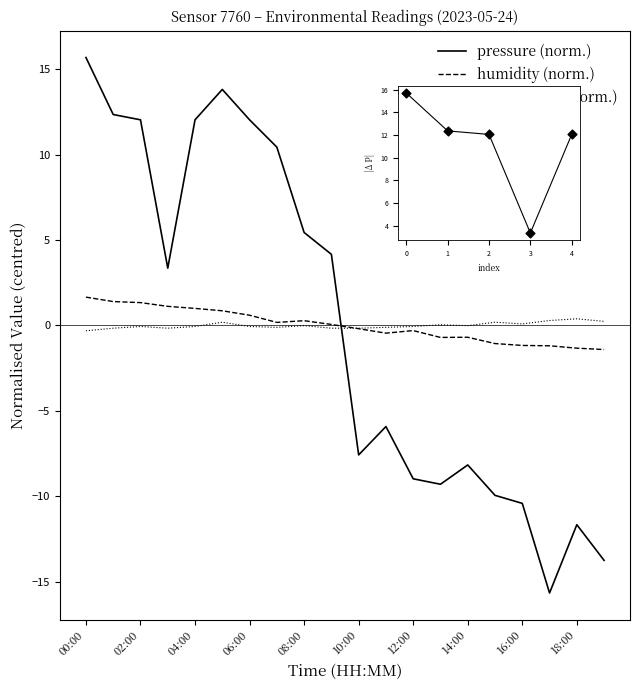

What are all the series names shown in the legend?

pressure, humidity, temperature